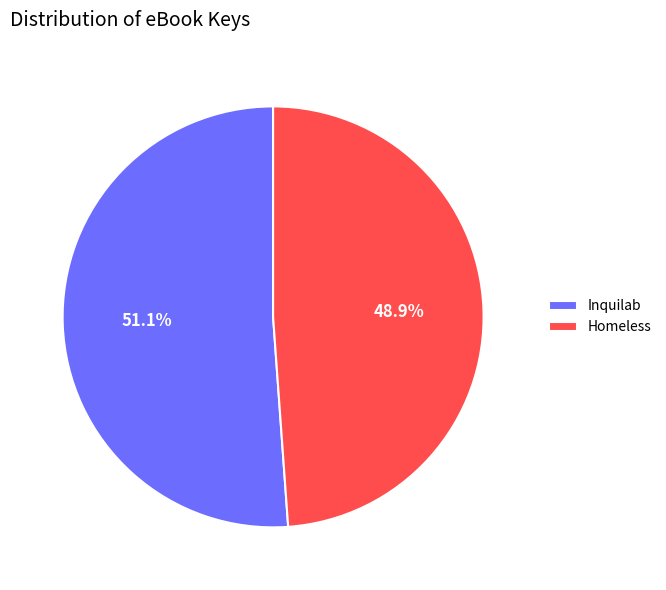

To the nearest percent, what portion does Homeless represent?

49%